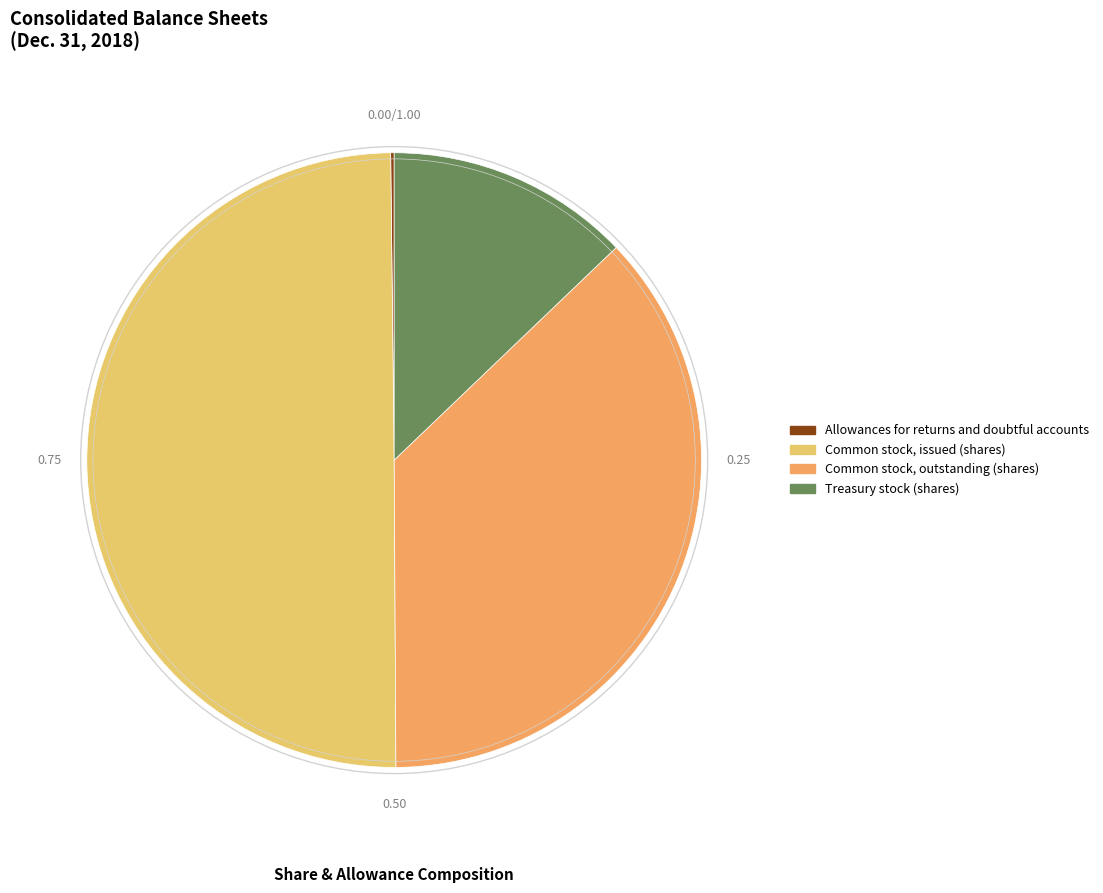

Does Common stock, outstanding (shares) account for over 50% of the chart?

No